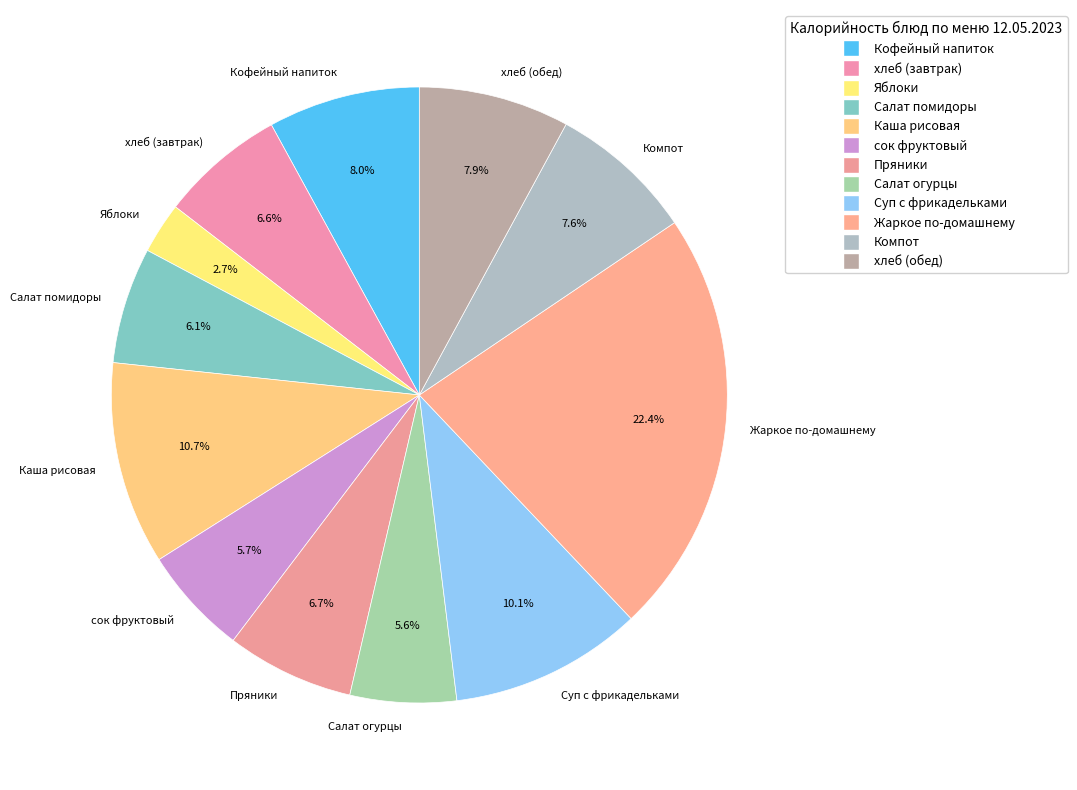

To the nearest percent, what is the combined percentage of Пряники and сок фруктовый?

12%